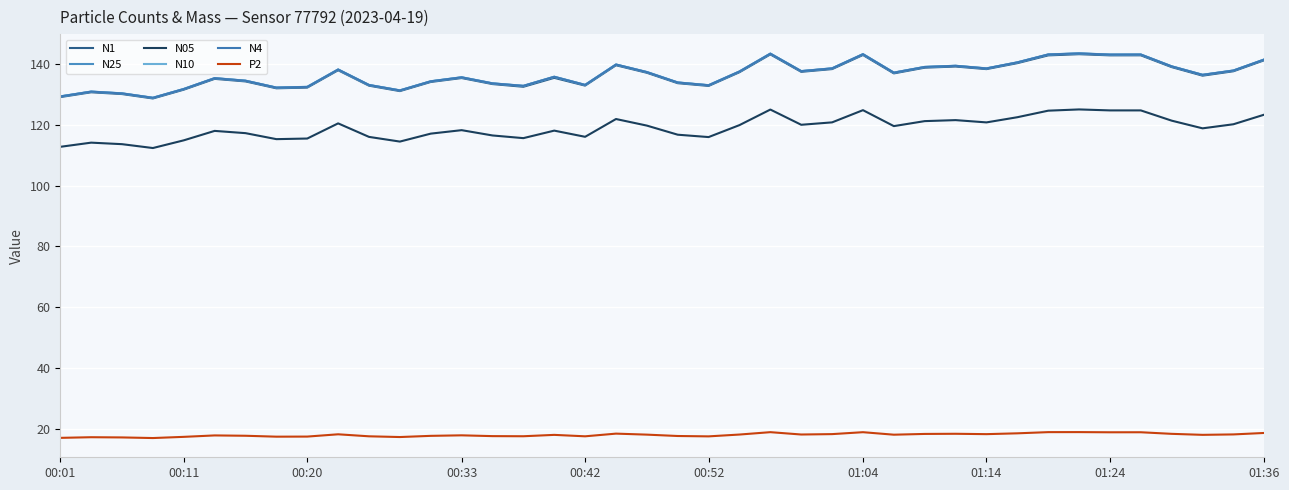

How many lines are shown in the chart?

6